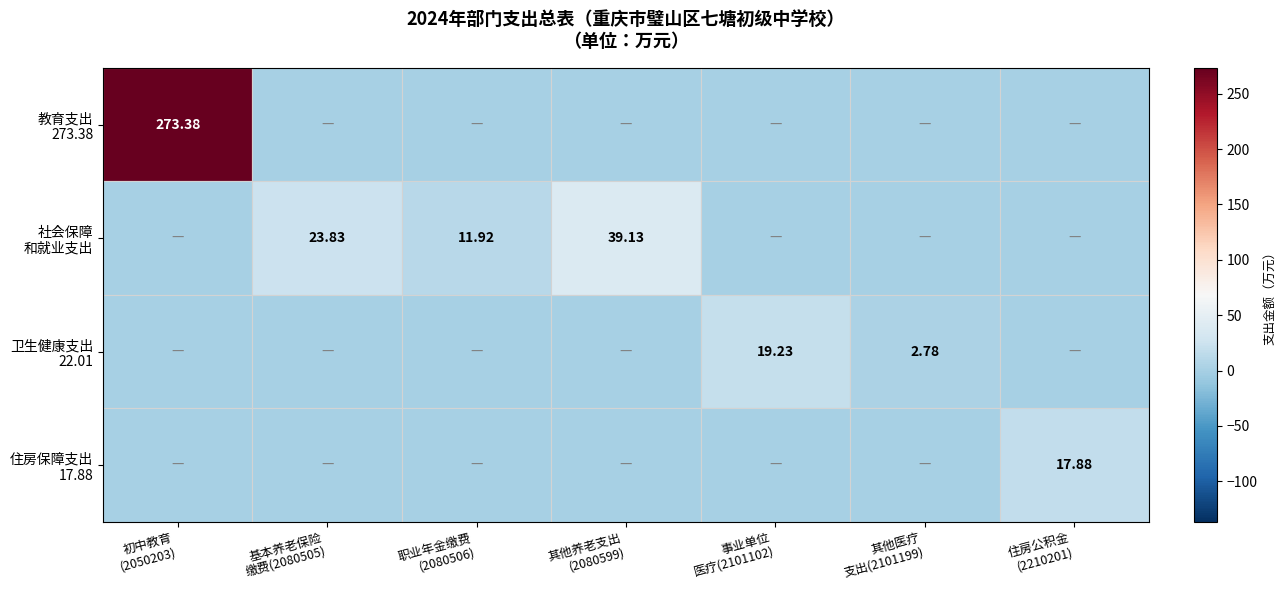

What is the average value of the 社会保障 和就业支出 series?

10.7